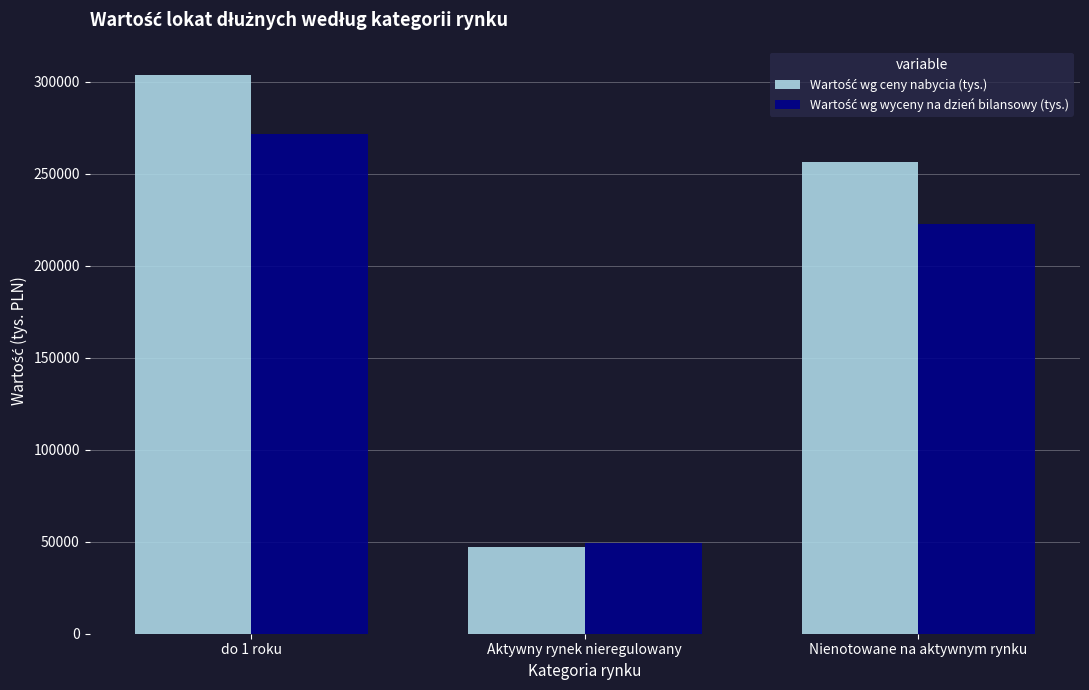

What is the total value across all series at do 1 roku?

575641